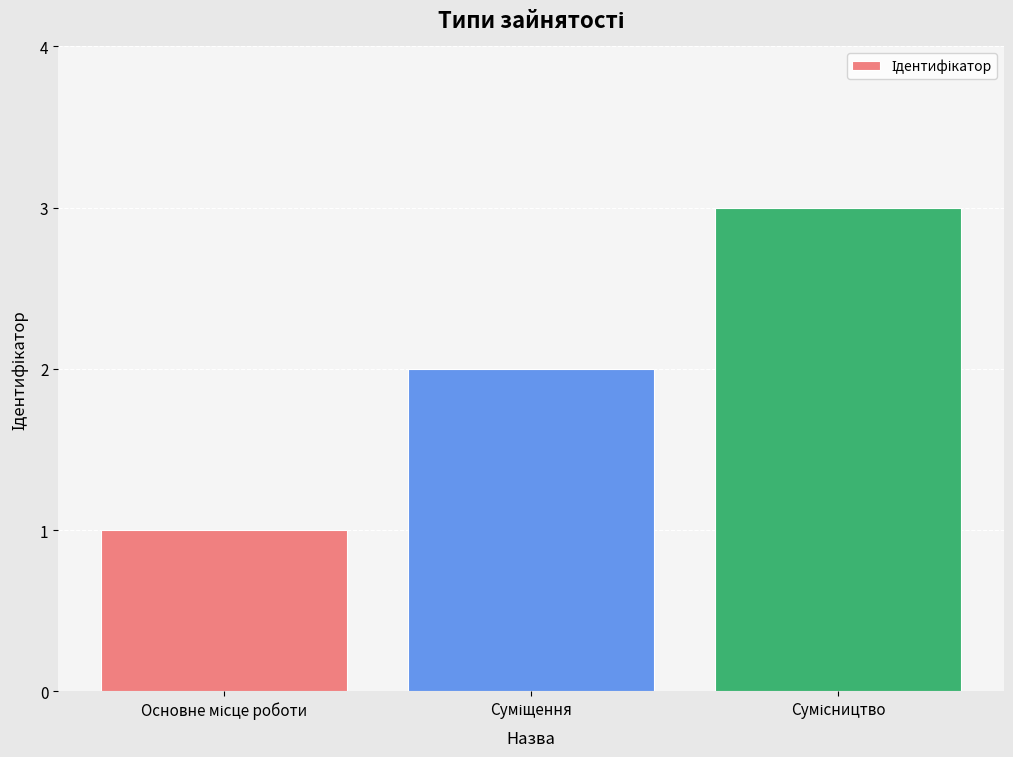

What is the sum of all values?

6